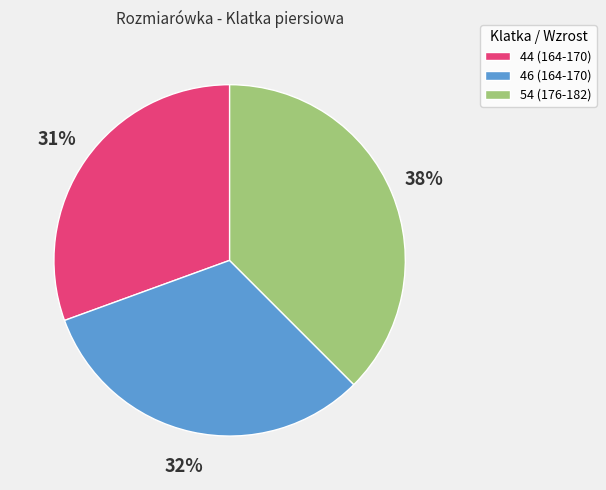

How many segments does this pie chart have?

3